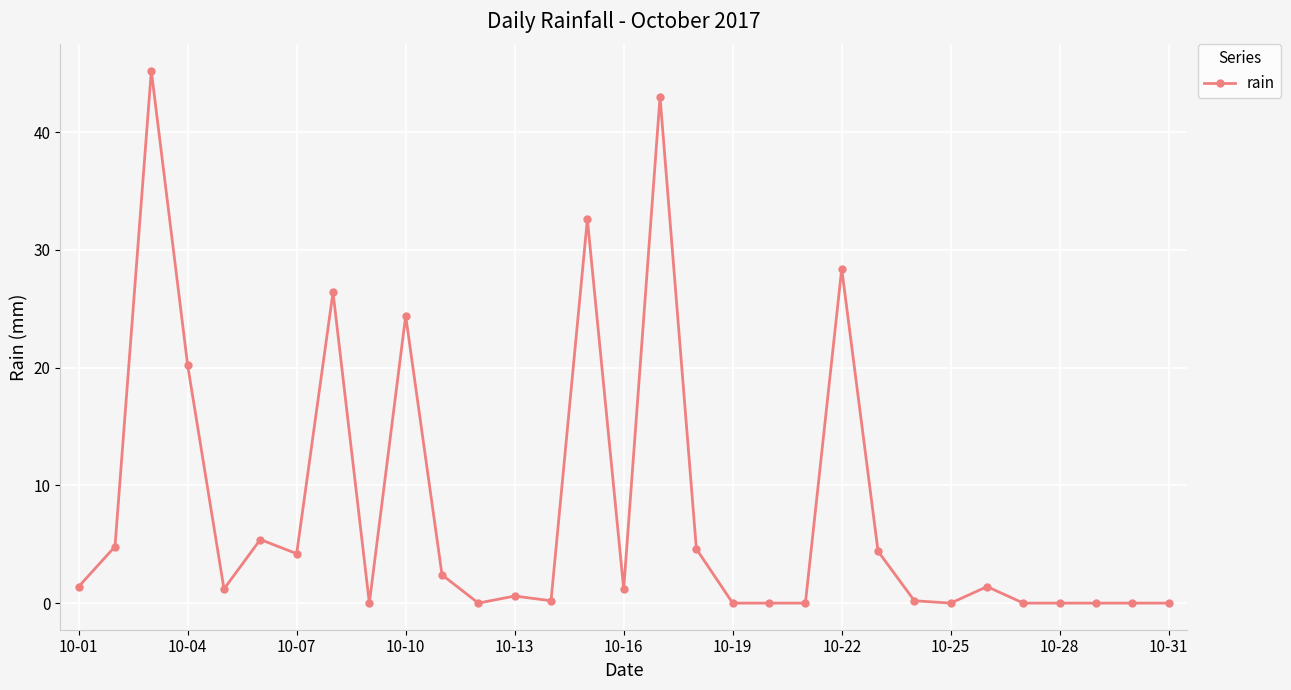

How many data points are less than 1?

14